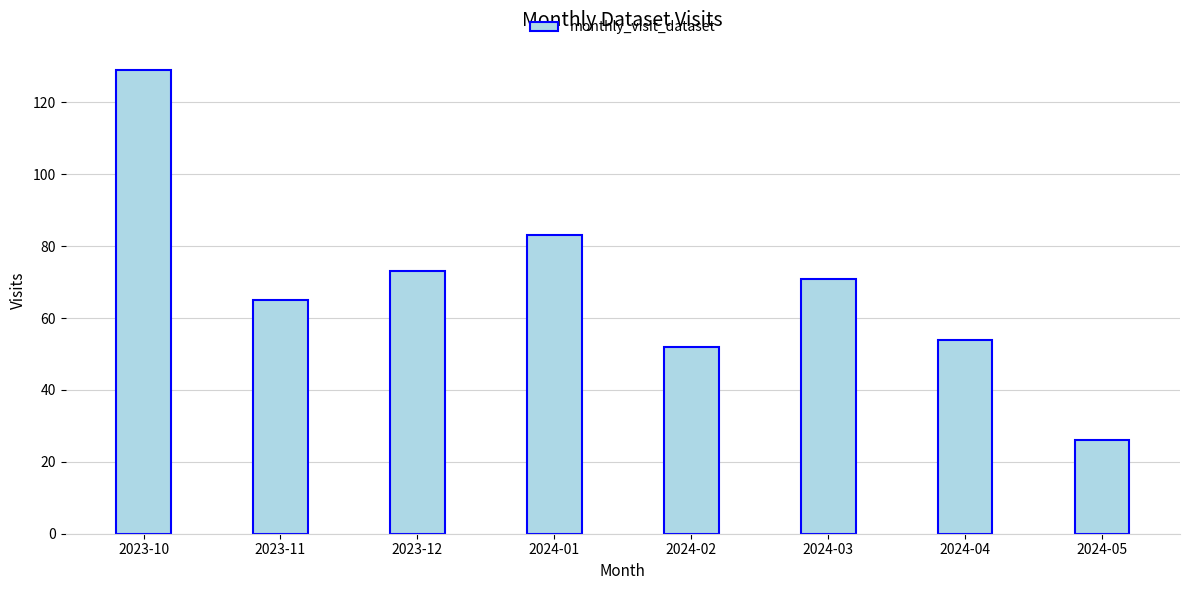

List the labels in order of value, largest first.

2023-10, 2024-01, 2023-12, 2024-03, 2023-11, 2024-04, 2024-02, 2024-05